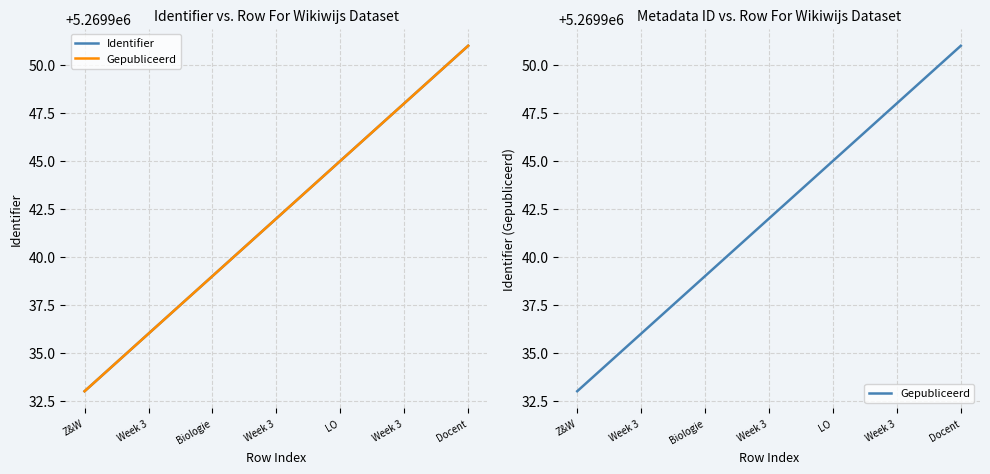

True or false: Gepubliceerd and Identifier intersect in this chart.

False